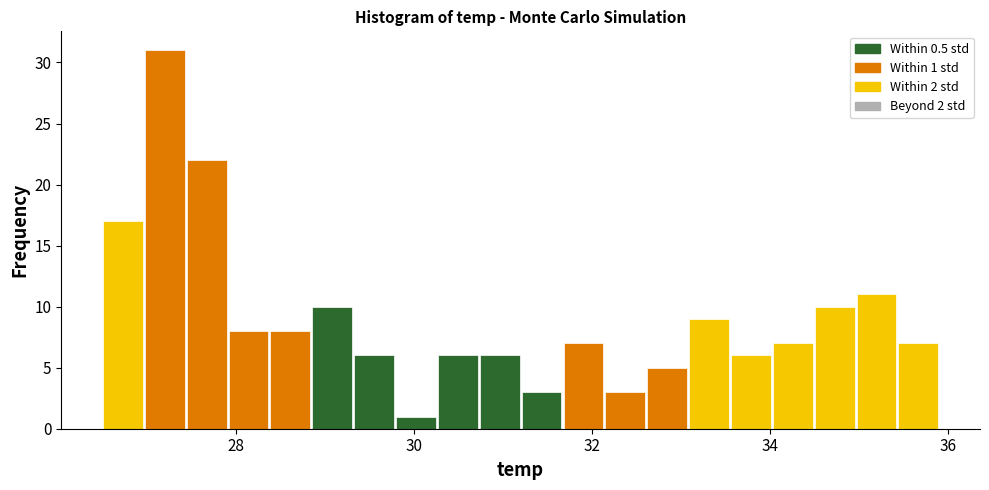

Around what value on the x-axis is the tallest bar? Give the approximate position of its centre, as read against the axis.

27.2